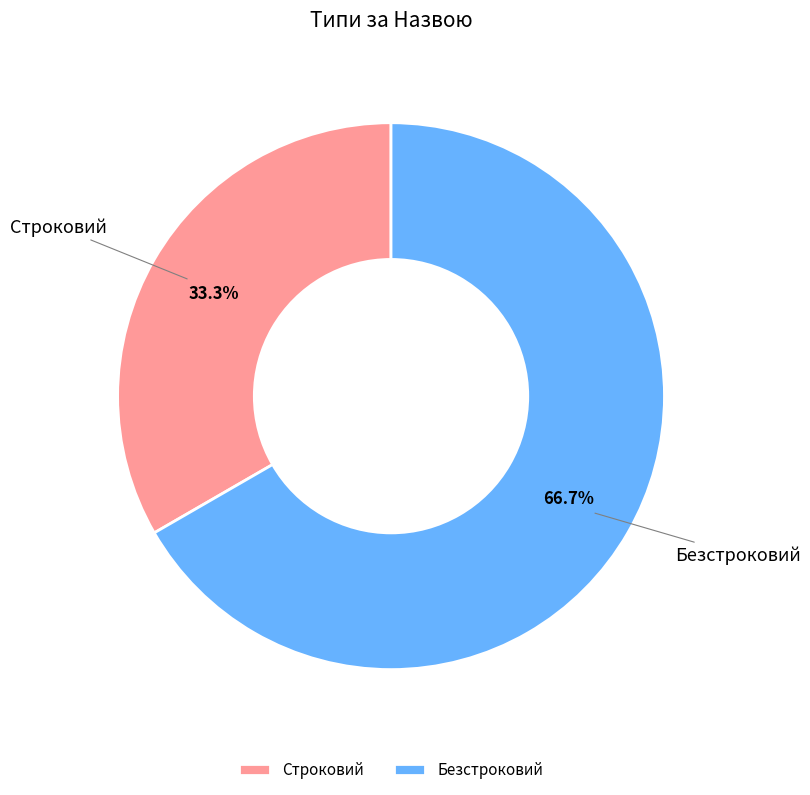

To the nearest percent, what is the combined percentage of Безстроковий and Строковий?

100%